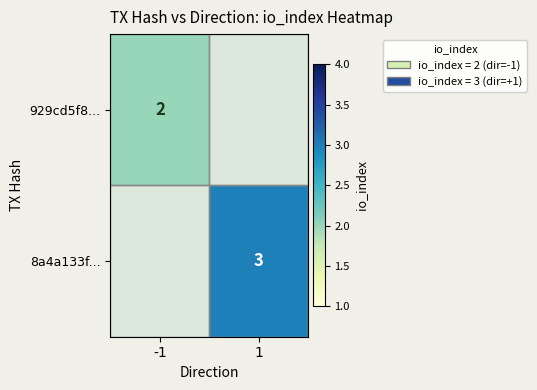

Is the value of 929cd5f8... at -1 greater than the value of 8a4a133f... at 1?

No